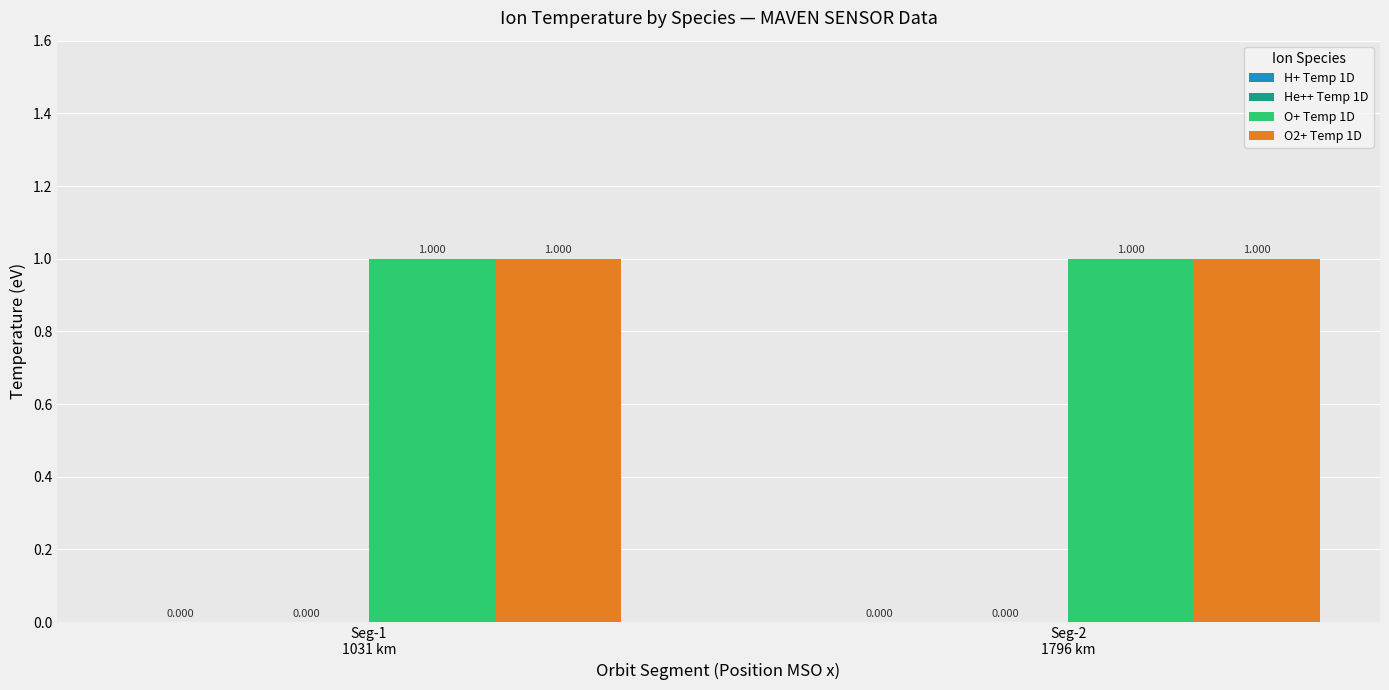

What is the label of the 2nd bar from the right?

Seg-1
1031 km